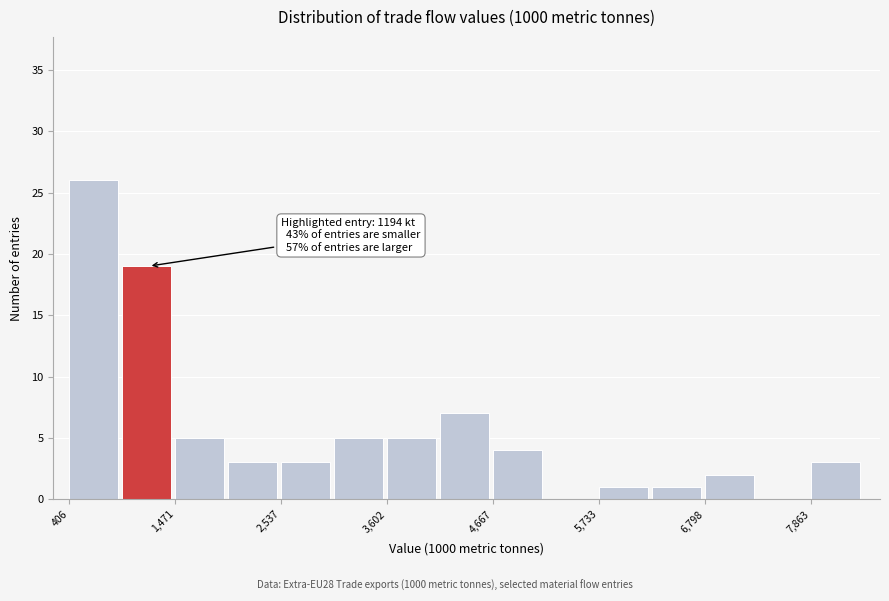

Around what value on the x-axis is the tallest bar? Give the approximate position of its centre, as read against the axis.

600